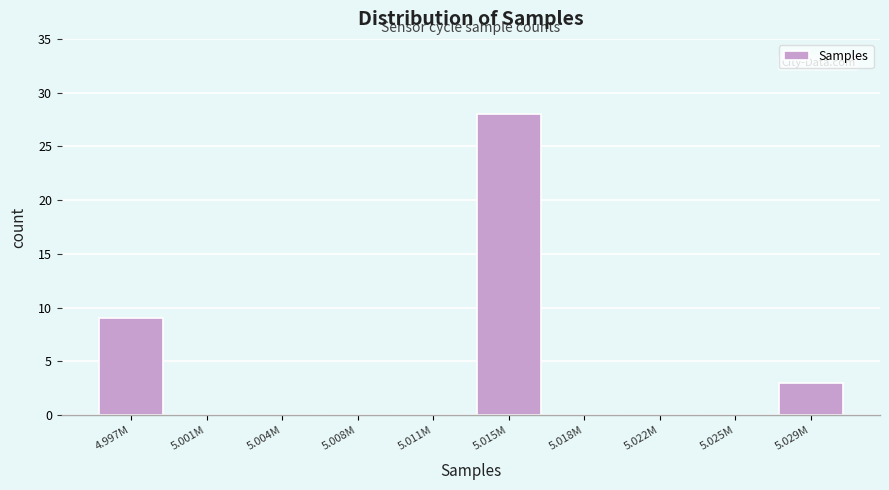

Reading left to right, transcribe all the data shown in this chart.

4.997M=9	5.001M=0	5.004M=0	5.008M=0	5.011M=0	5.015M=28	5.018M=0	5.022M=0	5.025M=0	5.029M=3